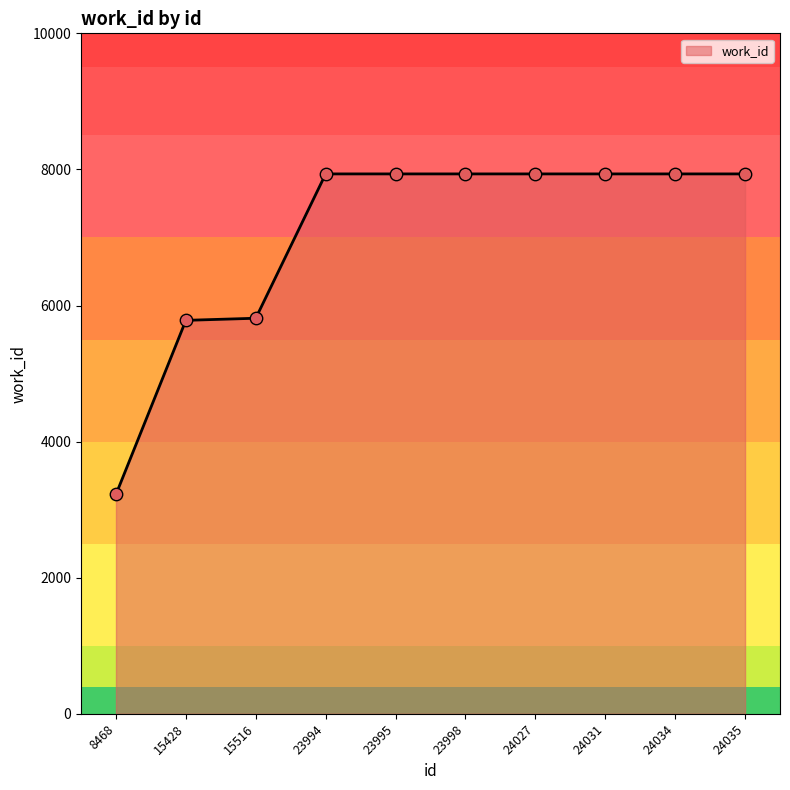

Approximately how many times larger is the value at 8468 compared to 24035?

0.4